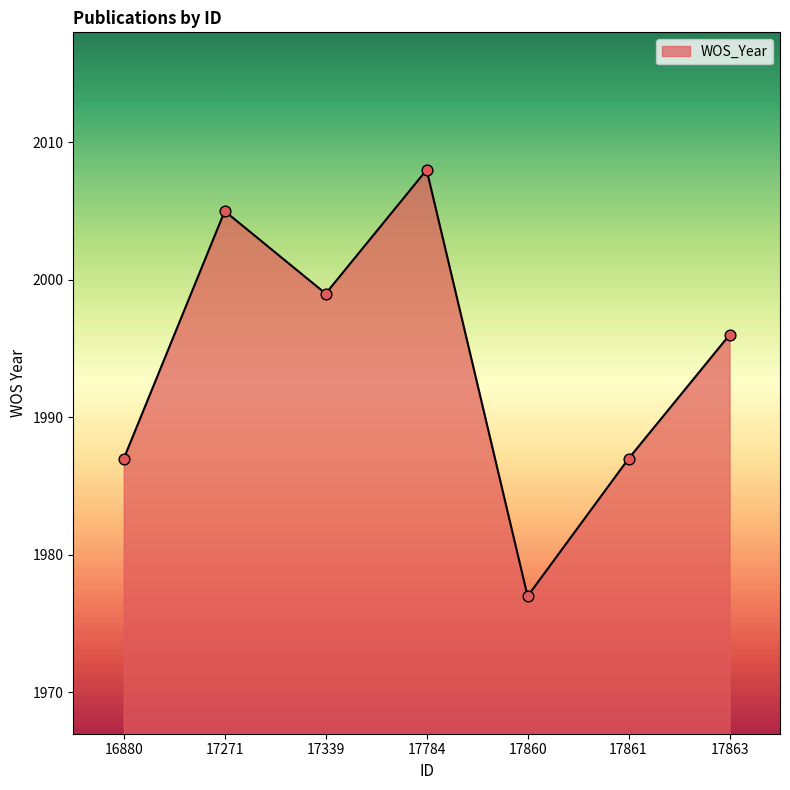

Which has a higher value, 16880 or 17271?

17271